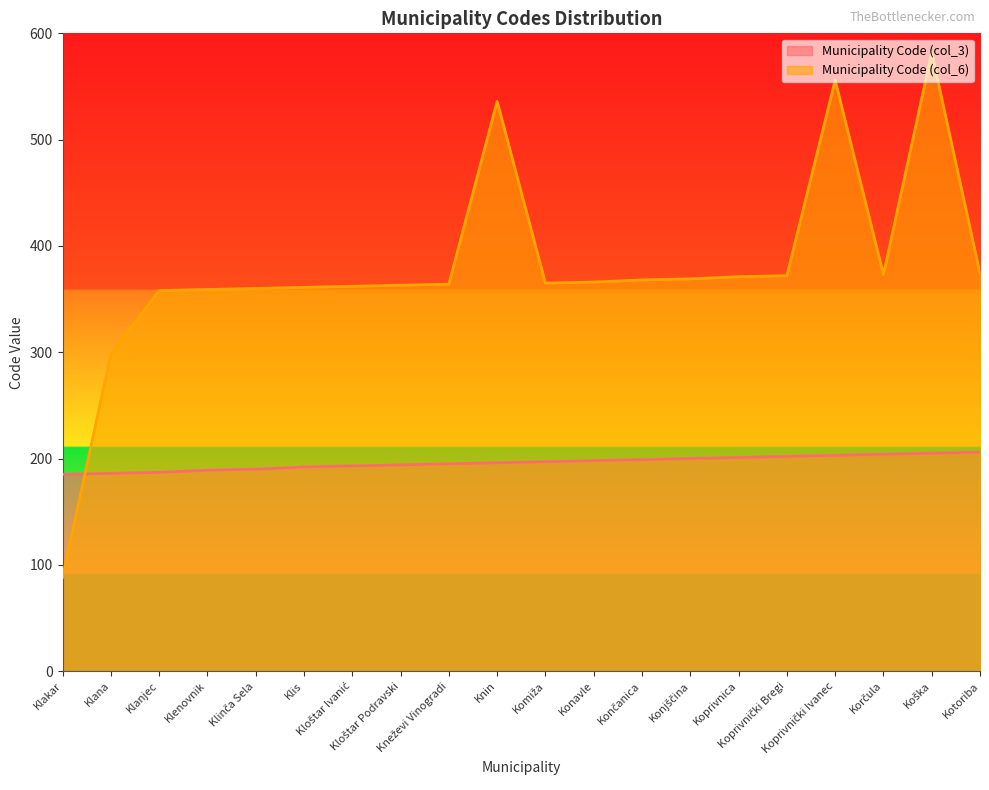

Reading left to right, what are all the values shown in this chart?

Municipality Code (col_3): Klakar=185	Klana=186	Klanjec=187	Klenovnik=189	Klinča Sela=190	Klis=192	Kloštar Ivanić=193	Kloštar Podravski=194	Kneževi Vinogradi=195	Knin=196	Komiža=197	Konavle=198	Končanica=199	Konjščina=200	Koprivnica=201	Koprivnički Bregi=202	Koprivnički Ivanec=203	Korčula=204	Koška=205	Kotoriba=206
Municipality Code (col_6): Klakar=88	Klana=298	Klanjec=358	Klenovnik=359	Klinča Sela=360	Klis=361	Kloštar Ivanić=362	Kloštar Podravski=363	Kneževi Vinogradi=364	Knin=536	Komiža=365	Konavle=366	Končanica=368	Konjščina=369	Koprivnica=371	Koprivnički Bregi=372	Koprivnički Ivanec=556	Korčula=373	Koška=582	Kotoriba=374